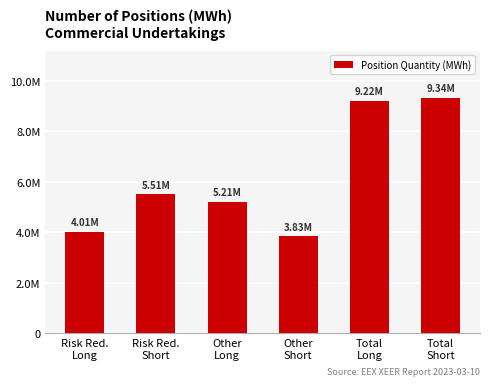

What is the difference between the maximum and minimum values?

5505576